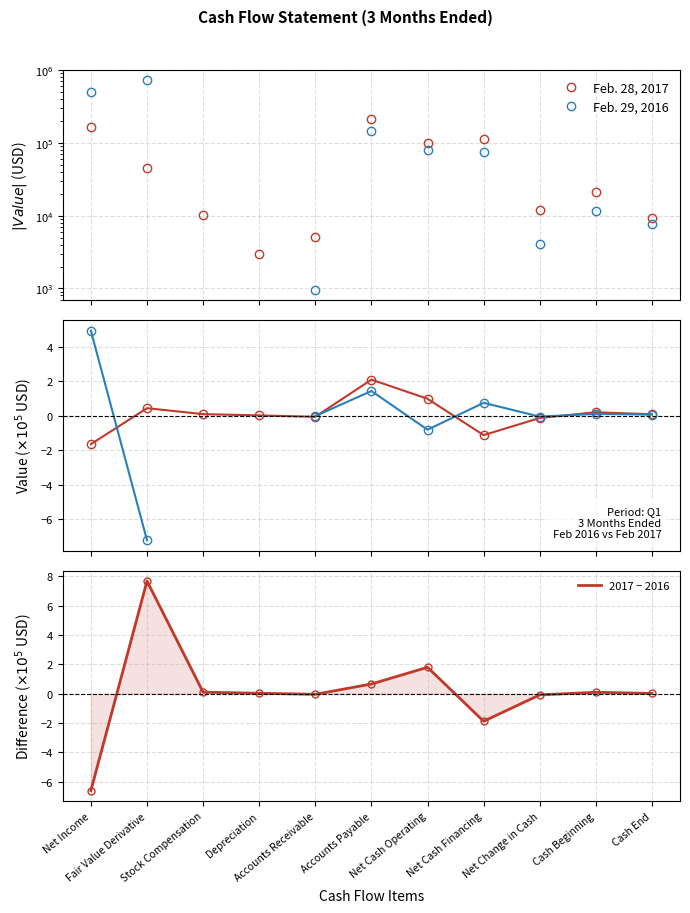

List the labels in order of Feb. 28, 2017 value, largest first.

Accounts Payable, Net Cash Operating, Fair Value Derivative, Cash Beginning, Stock Compensation, Cash End, Depreciation, Accounts Receivable, Net Change in Cash, Net Cash Financing, Net Income